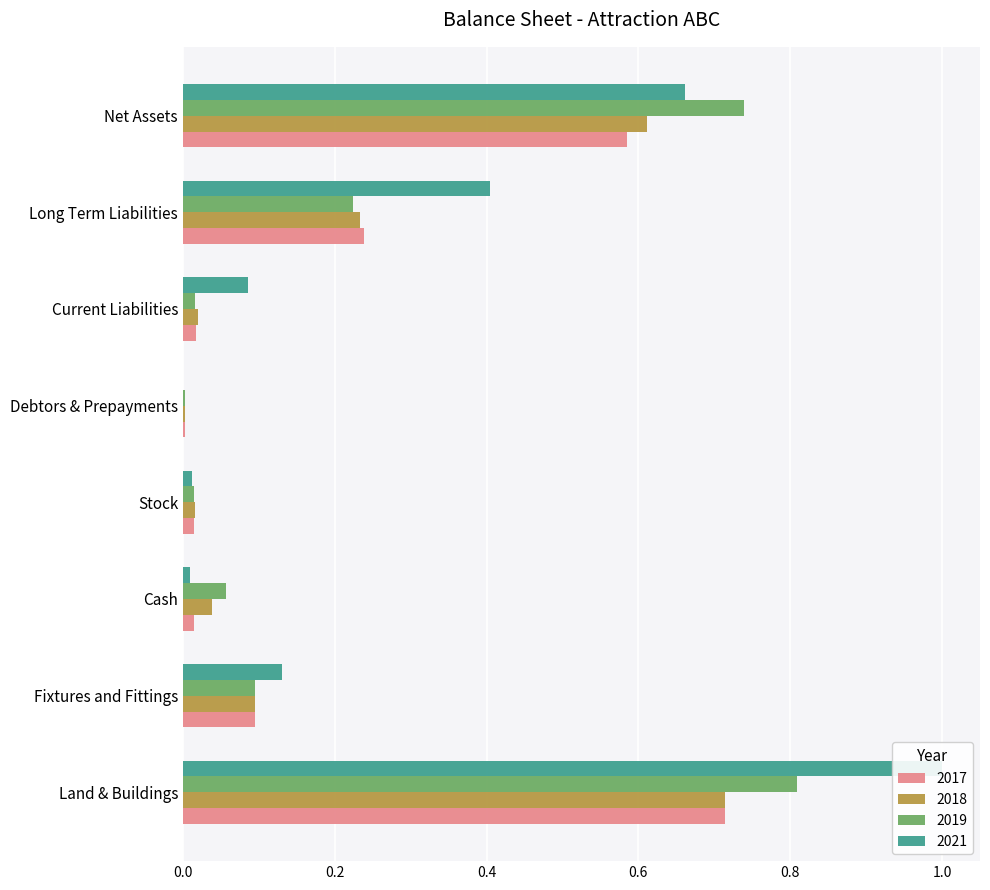

Is it true that 2021 equals 0.0 at Cash?

False